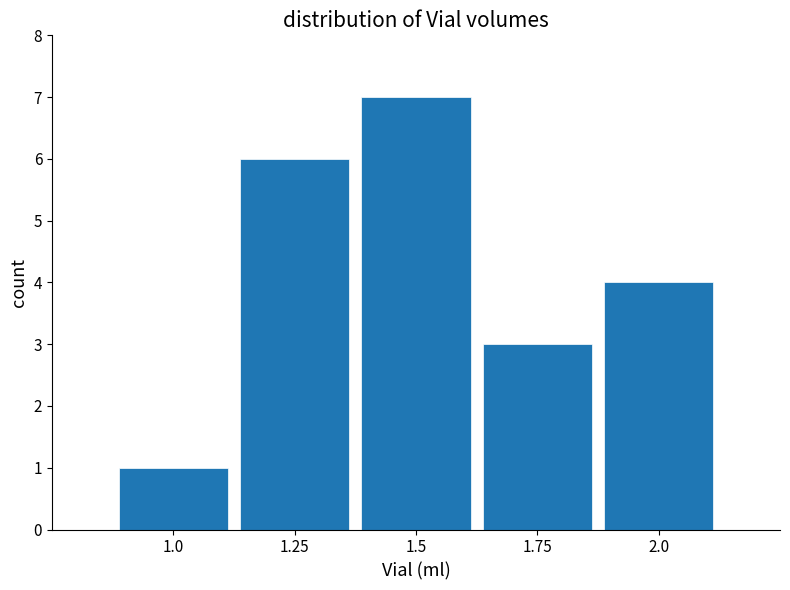

Over which range of the x-axis is the bar tallest?

1.375 to 1.625